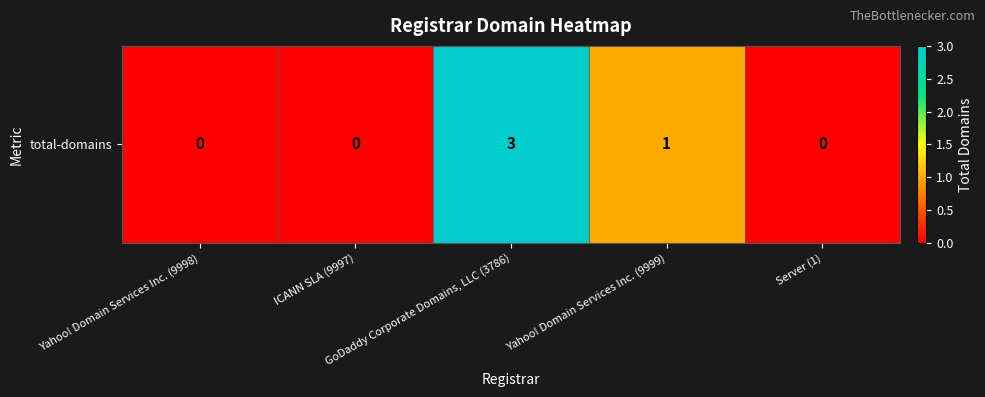

Reading left to right, transcribe all the data shown in this chart.

0	0	3	1	0